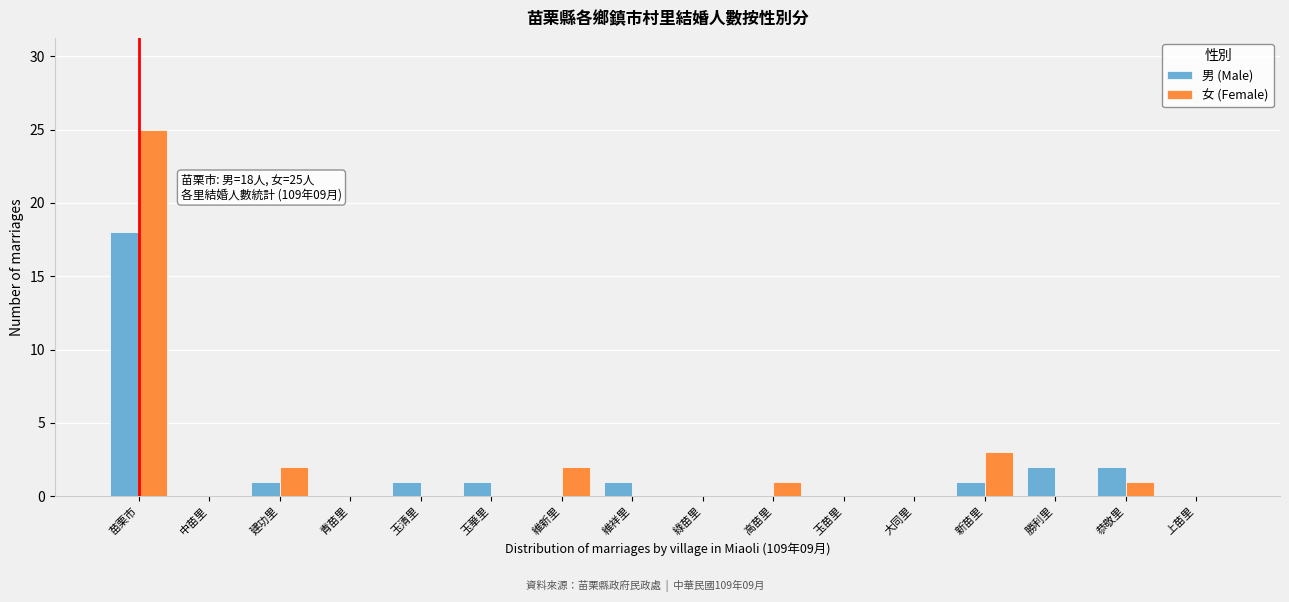

At which category is the sum across all series the highest?

苗栗市